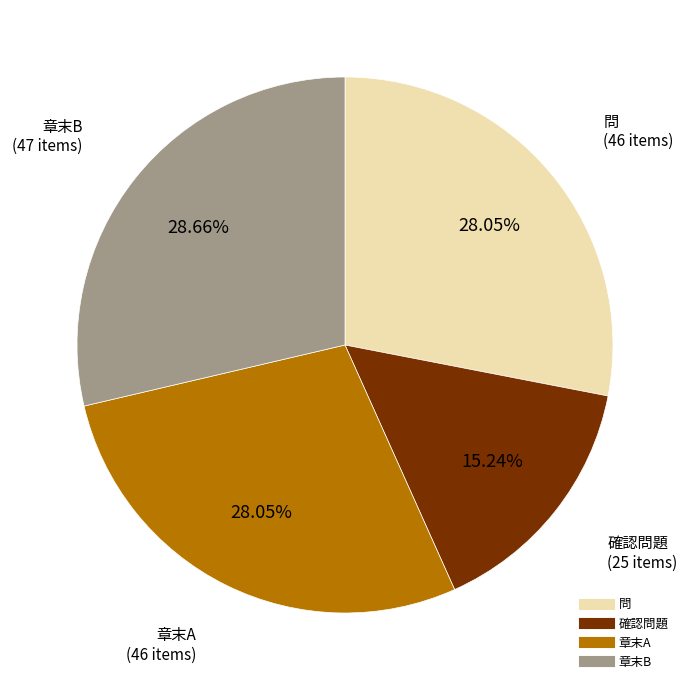

Between 問 and 確認問題, which is larger?

問